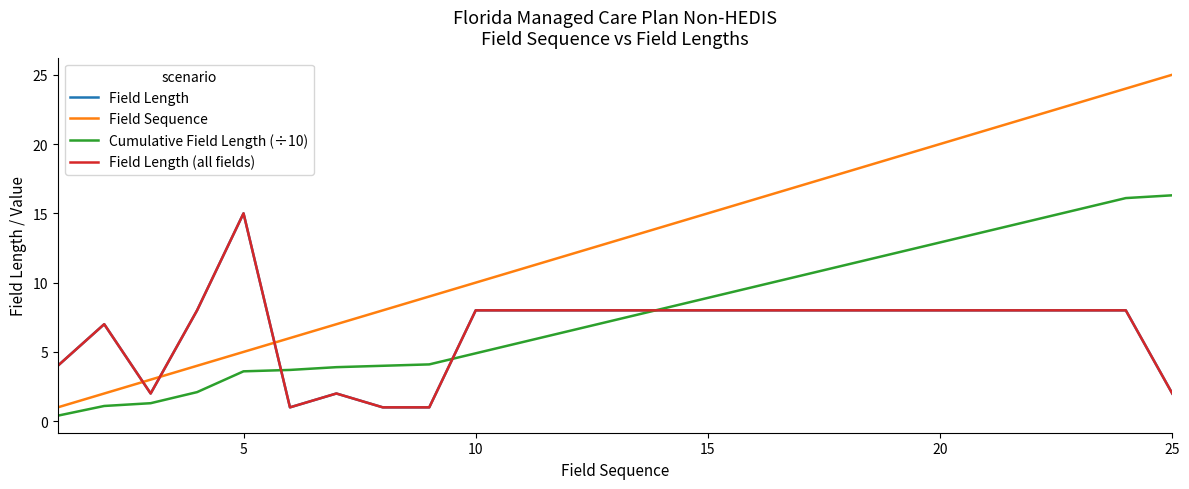

Is this an area chart (filled region under the line)?

No